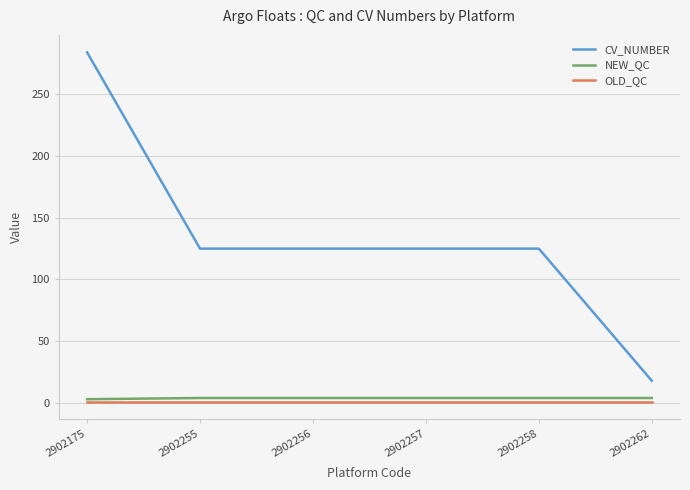

The CV_NUMBER series shows 38 at 2902256. True or false?

False